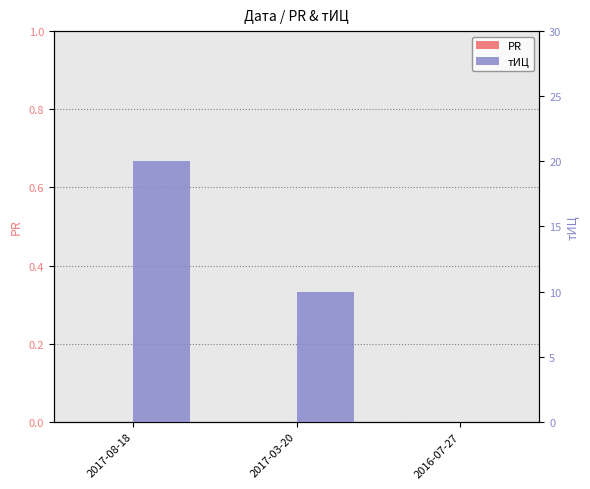

What is the greatest value displayed?

20